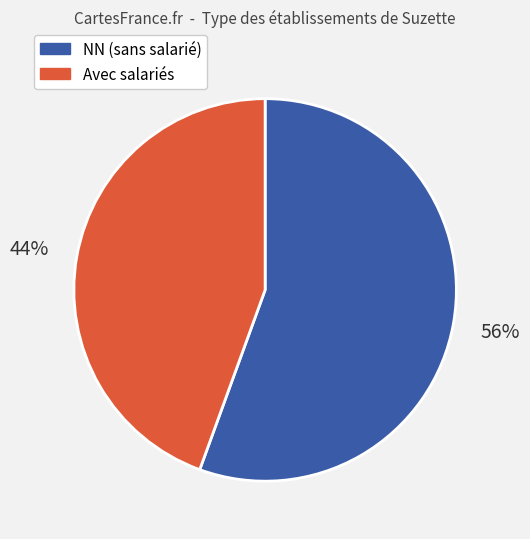

How many segments does this pie chart have?

2